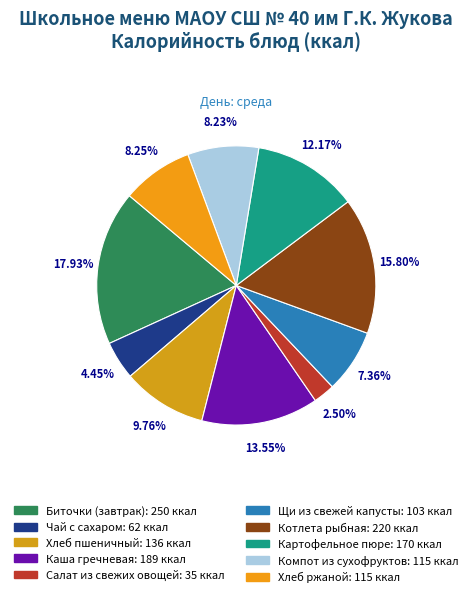

To the nearest percent, what percentage of the pie is Компот из сухофруктов?

8%